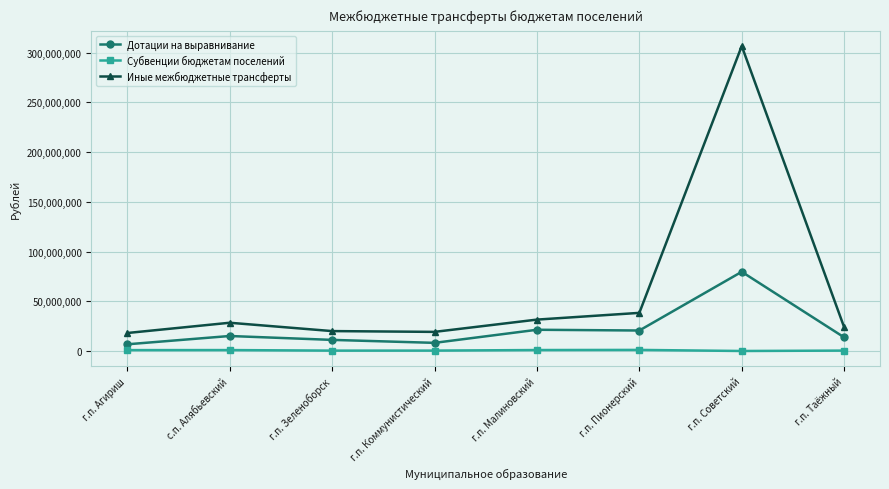

True or false: Субвенции бюджетам поселений and Иные межбюджетные трансферты intersect in this chart.

False